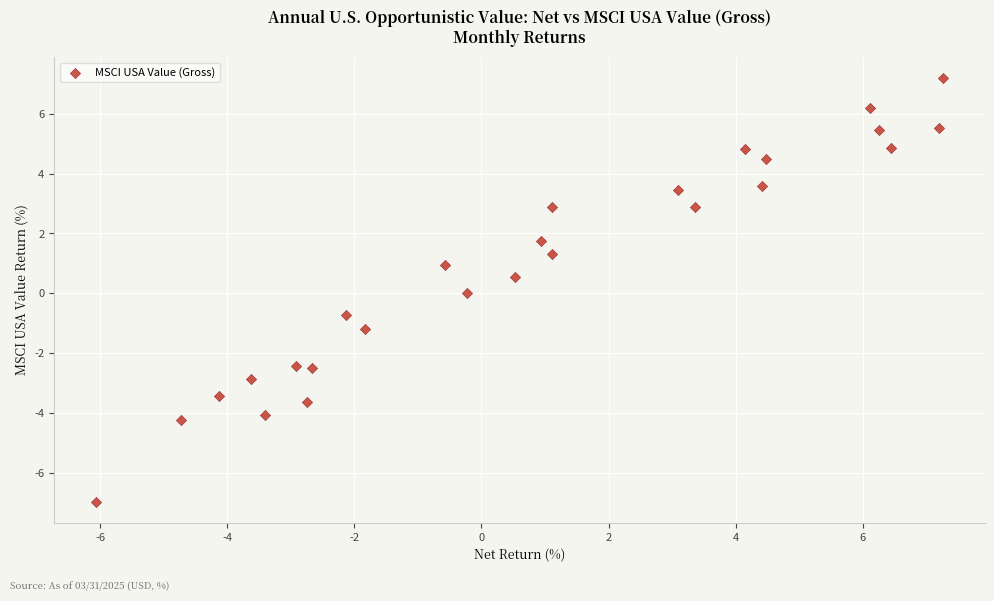

What is the range of X values (max minus min)?

13.3